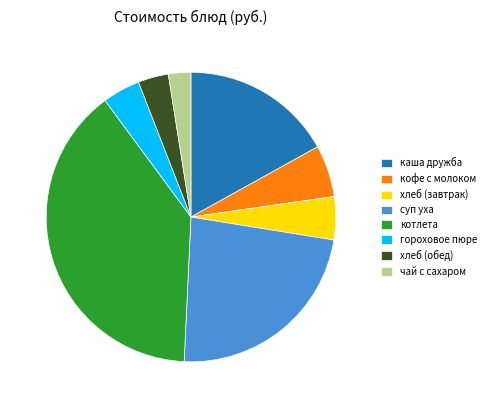

Combined, do чай с сахаром and хлеб (обед) account for over 50%?

No